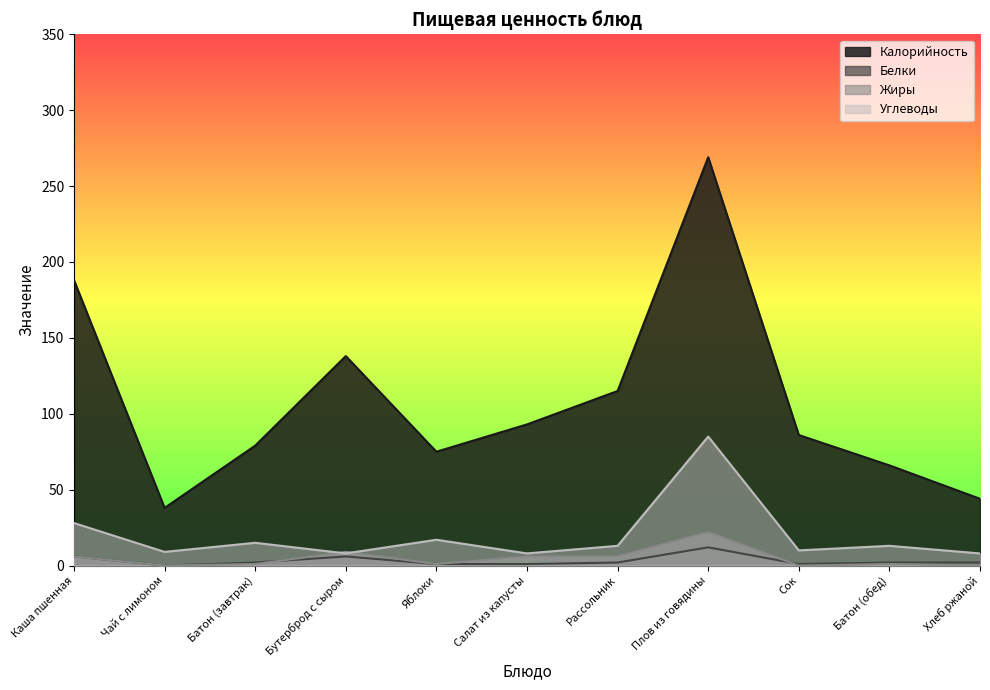

What is the value of the Калорийность point at the 4th from the left?

138